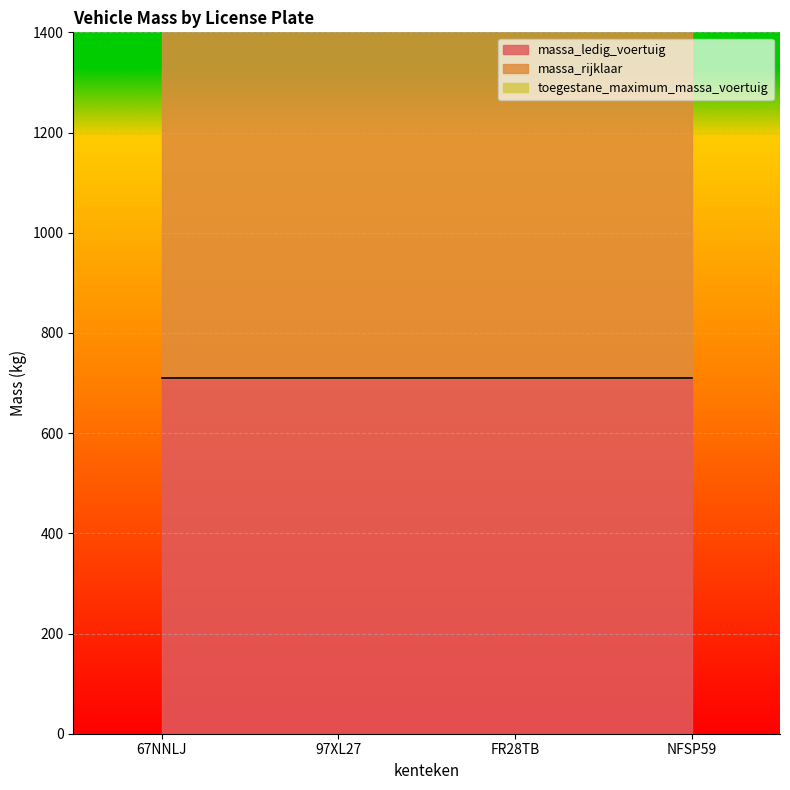

What is the label of the 4th point from the left?

NFSP59